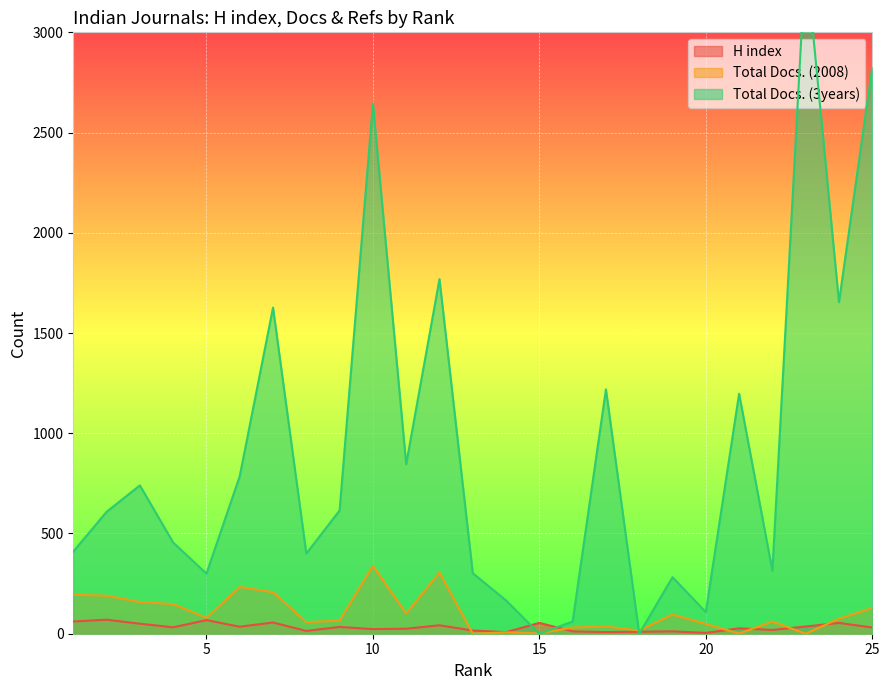

Reading left to right, extract all data points from this chart.

H index: 61	70	50	32	68	35	56	14	34	23	25	42	16	8	54	12	8	10	12	4	27	19	36	54	31
Total Docs. (2008): 194	190	158	148	79	233	207	58	65	339	101	305	0	7	2	31	36	16	96	49	1	61	0	75	128
Total Docs. (3years): 410	608	740	455	300	786	1627	400	615	2645	846	1769	302	166	0	61	1219	0	282	108	1197	314	3380	1654	2826